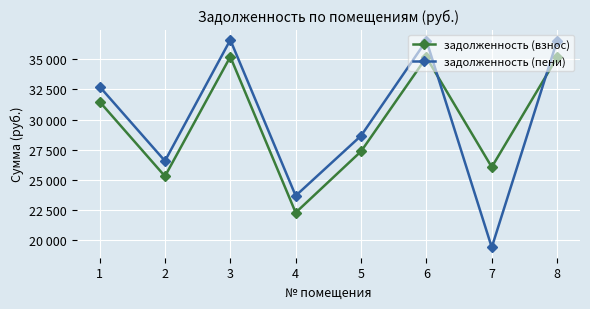

Rank the categories by задолженность (пени) value from highest to lowest.

3, 6, 8, 1, 5, 2, 4, 7